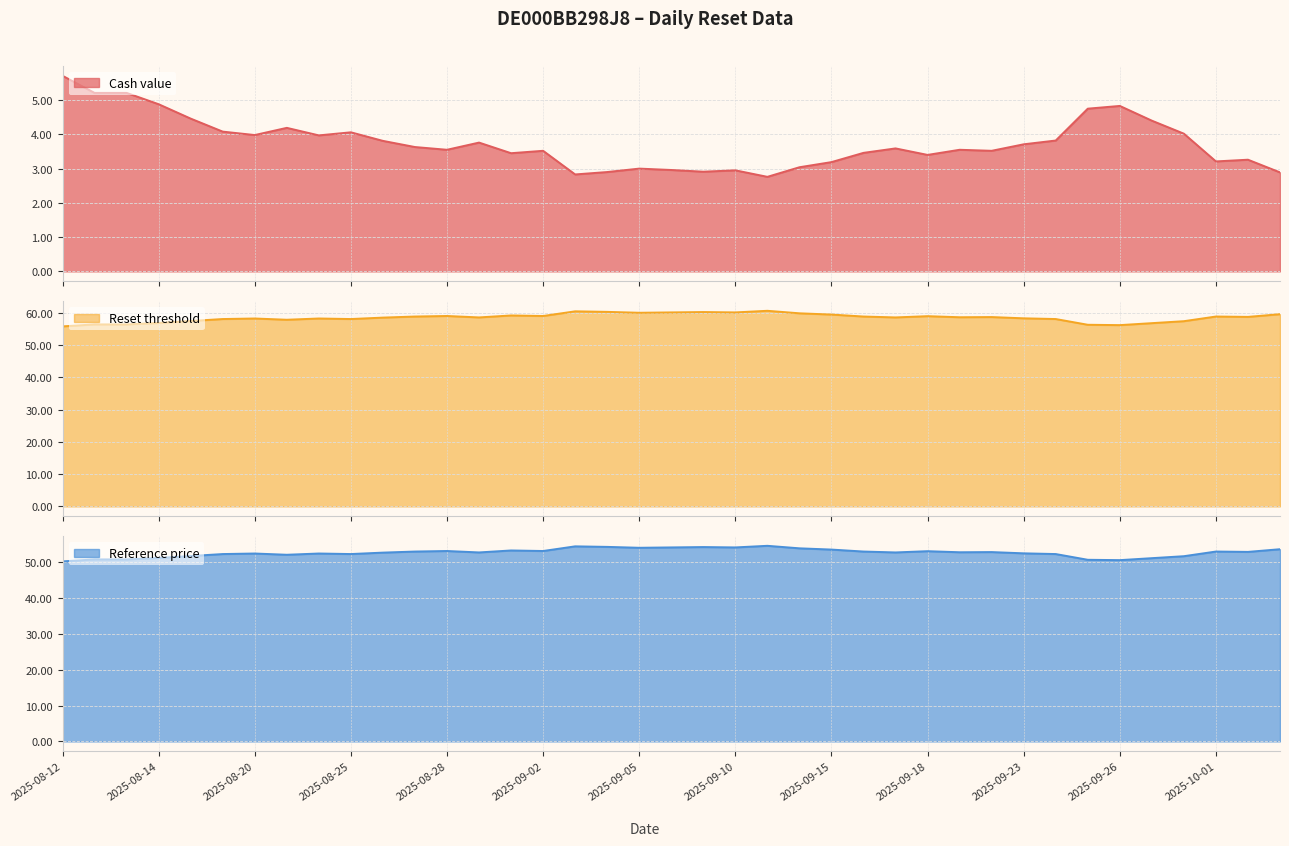

What is the maximum value for Cash value?

5.7